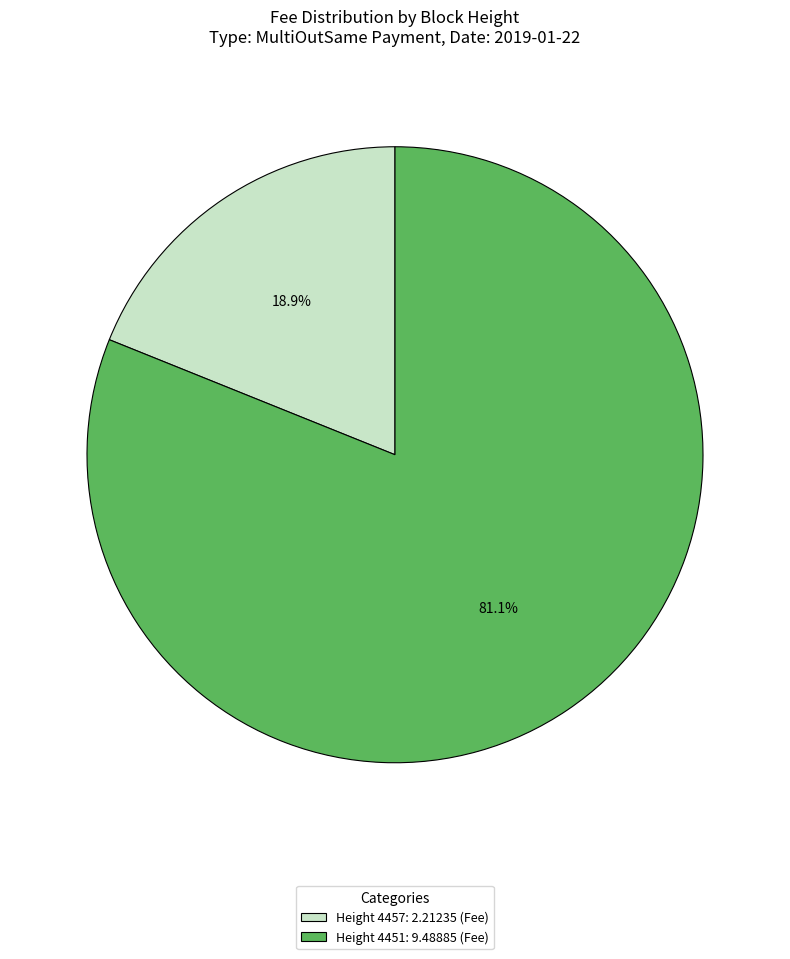

What percentage is NOT represented by Height 4457: 2.21235 (Fee)?

81.1%